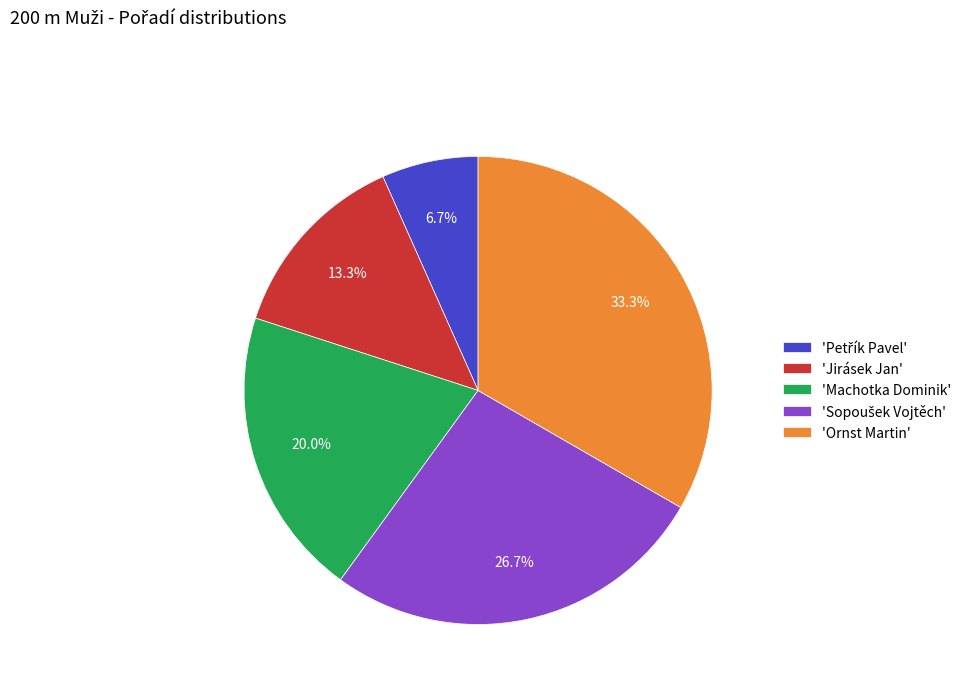

What portion of the pie excludes 'Machotka Dominik'?

80.0%